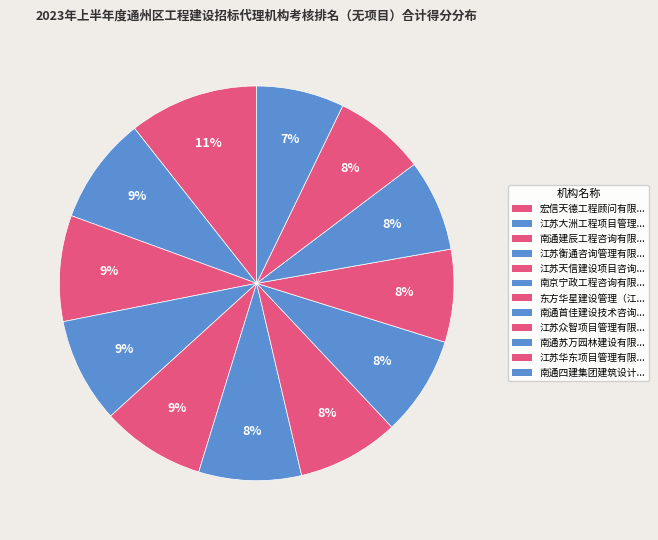

How many segments does this pie chart have?

12